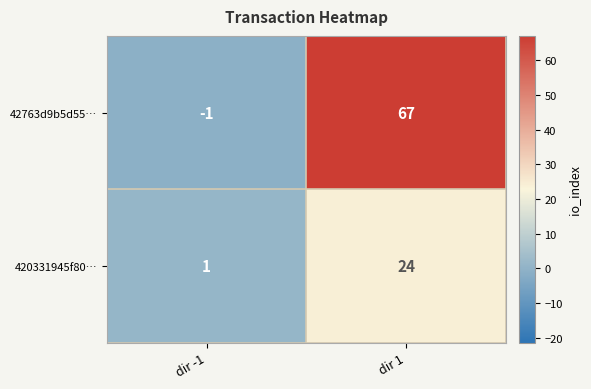

Which category has the highest value in the 42763d9b5d55… series?

dir 1